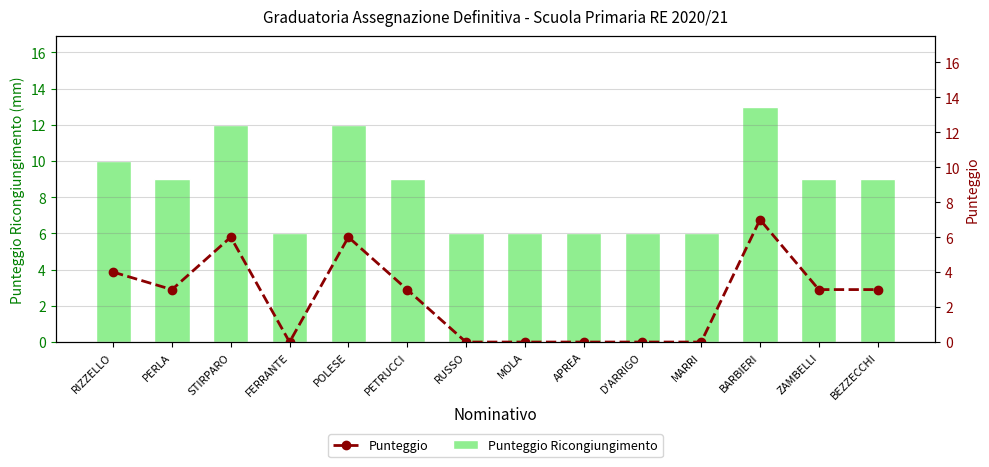

What is the highest value of the Punteggio series?

7